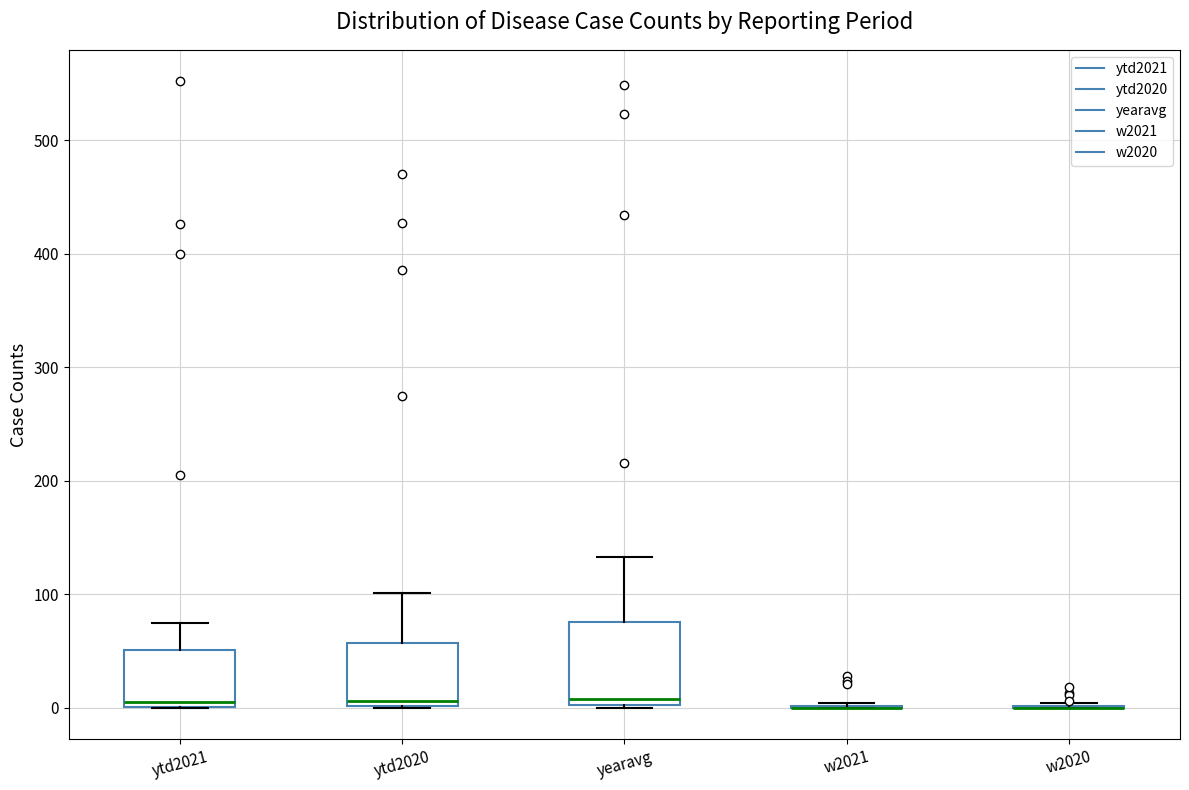

Which box is the tallest, from its lower edge to its upper edge?

yearavg